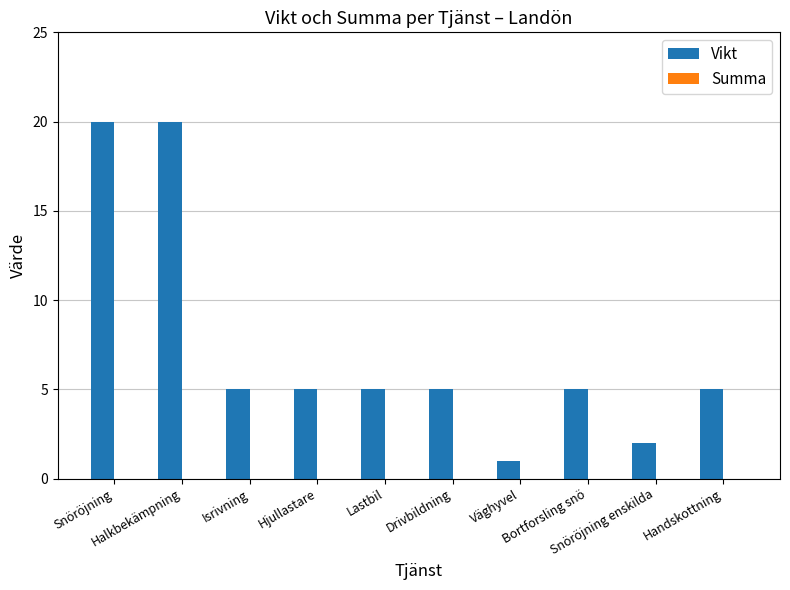

What is the greatest value displayed?

20